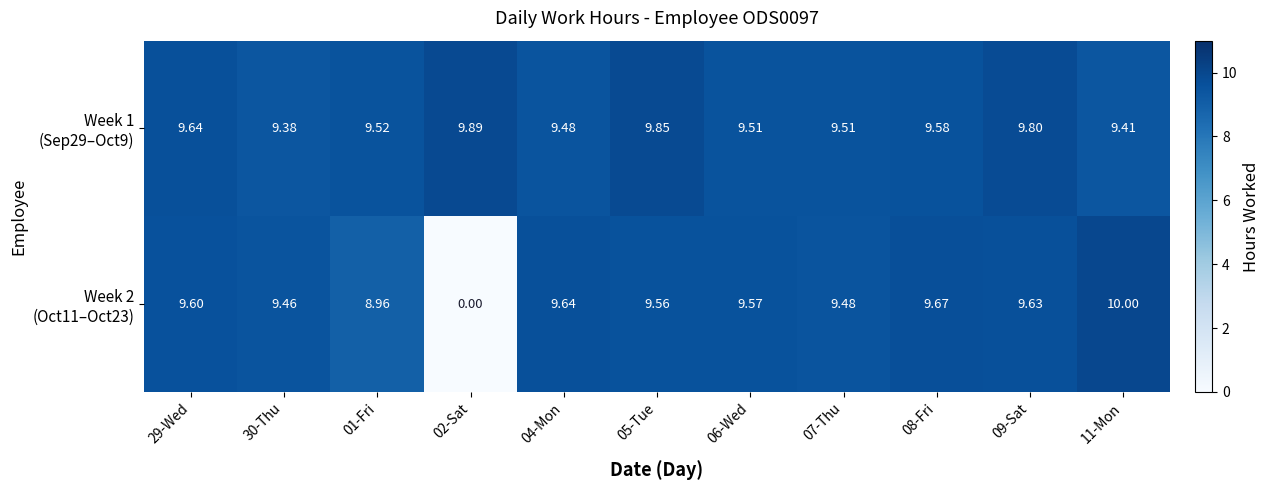

How many distinct data groups are displayed?

2